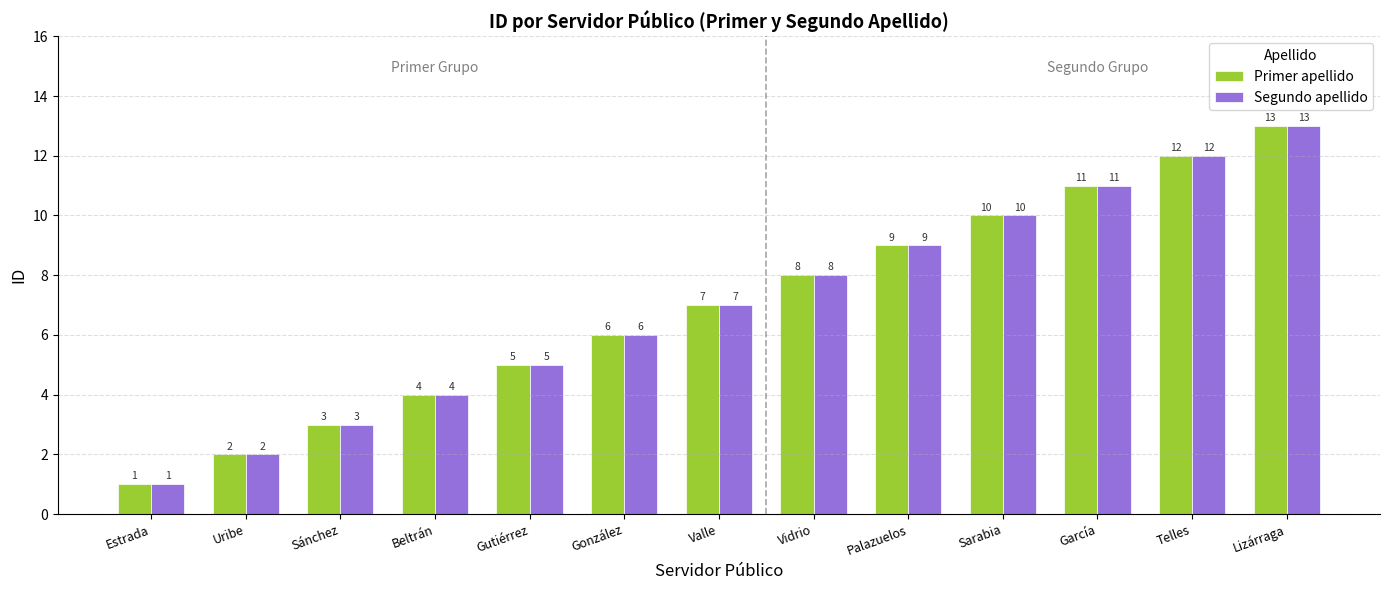

Rank the categories by Segundo apellido value from highest to lowest.

Lizárraga, Telles, García, Sarabia, Palazuelos, Vidrio, Valle, González, Gutiérrez, Beltrán, Sánchez, Uribe, Estrada